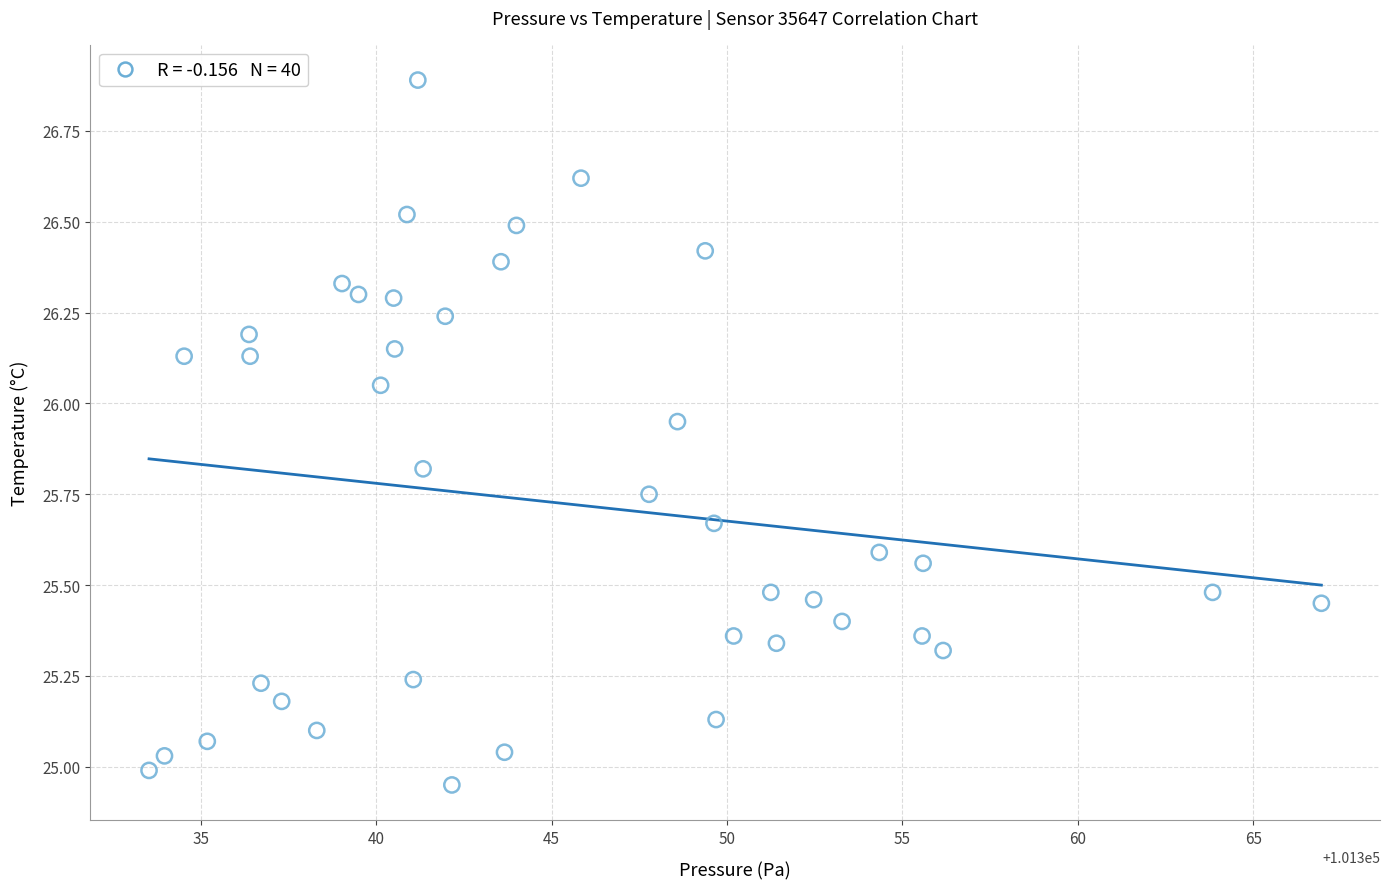

What is the range of X values (max minus min)?

33.4